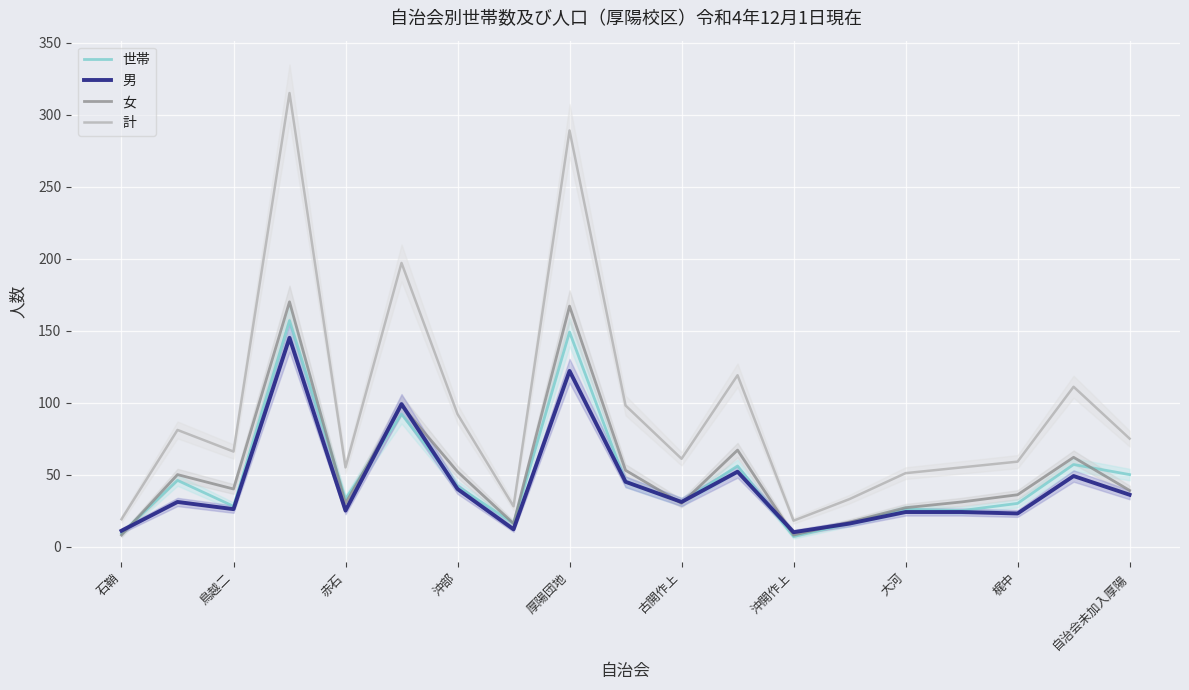

True or false: 計 and 男 intersect in this chart.

False